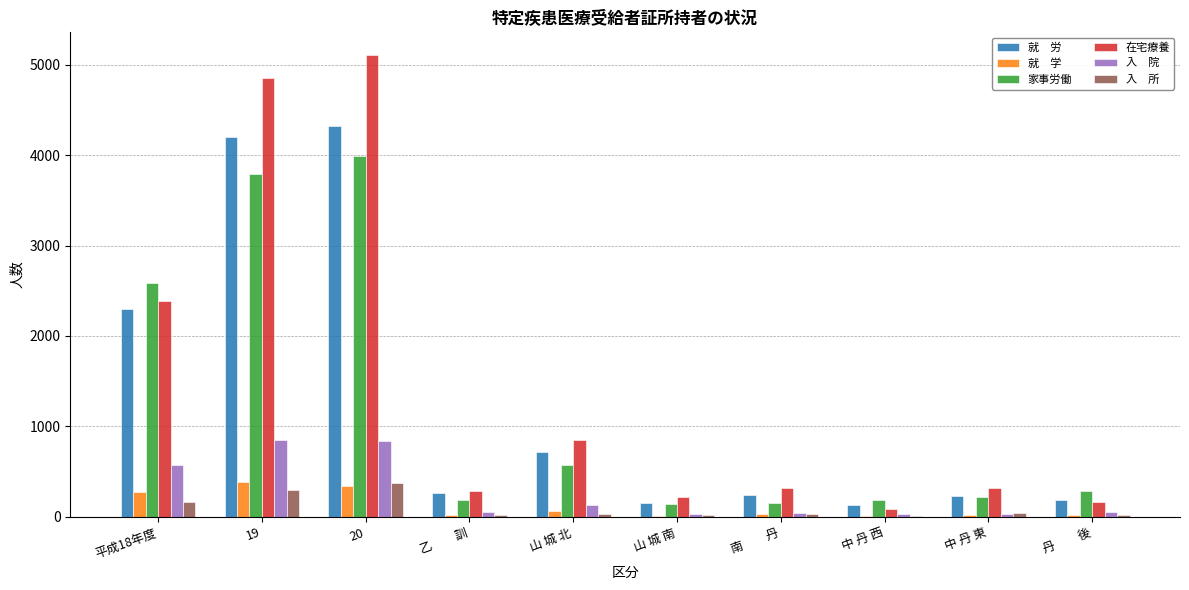

What is the maximum value shown in the chart?

5106